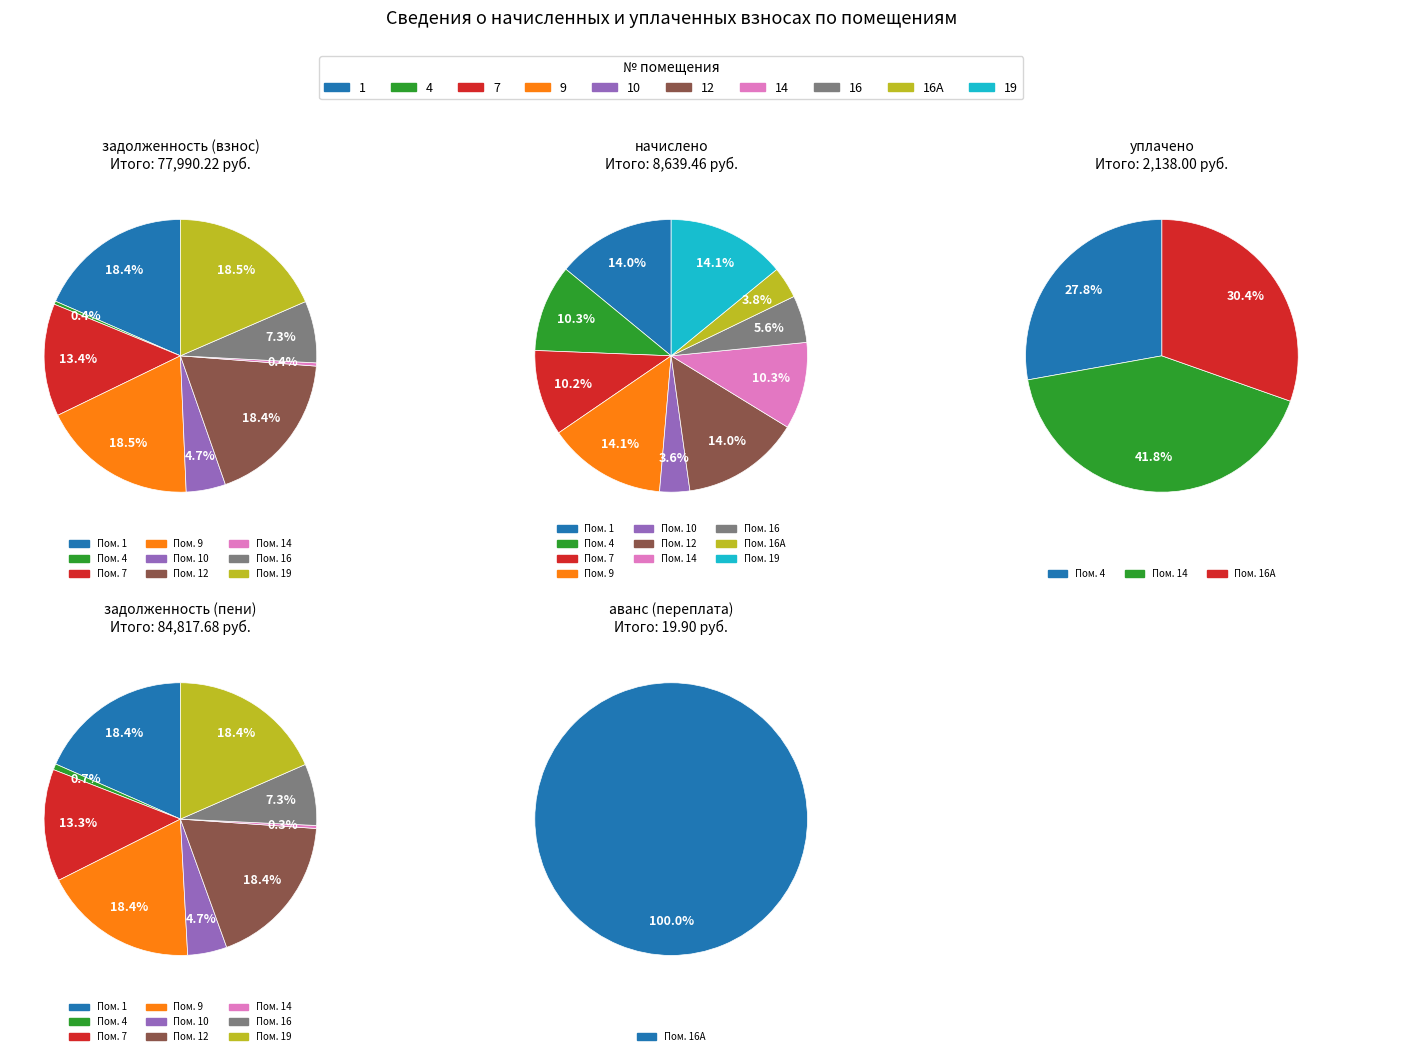

Does any single category account for the majority?

No